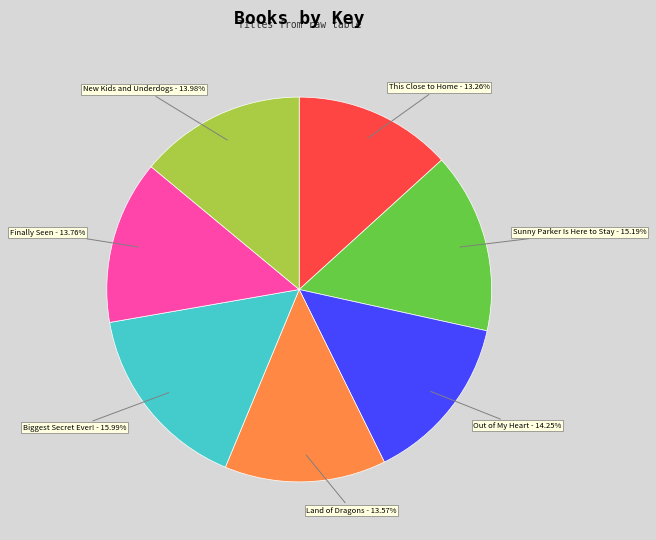

To the nearest percent, what is the difference between the largest and smallest slice percentages?

3%